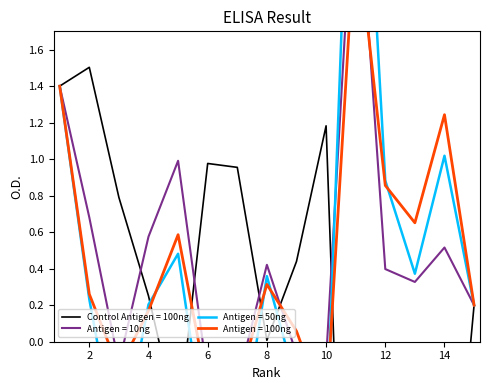

True or false: Total Cites (3years) has a value of -0.1 at 12.

False